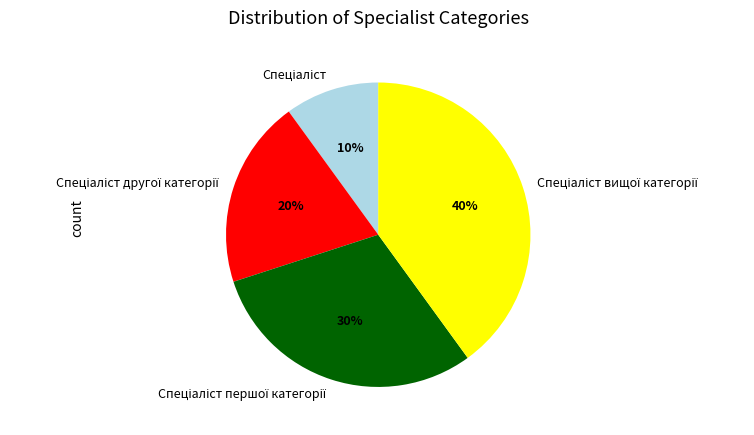

Is there any slice that represents more than half of the pie?

No